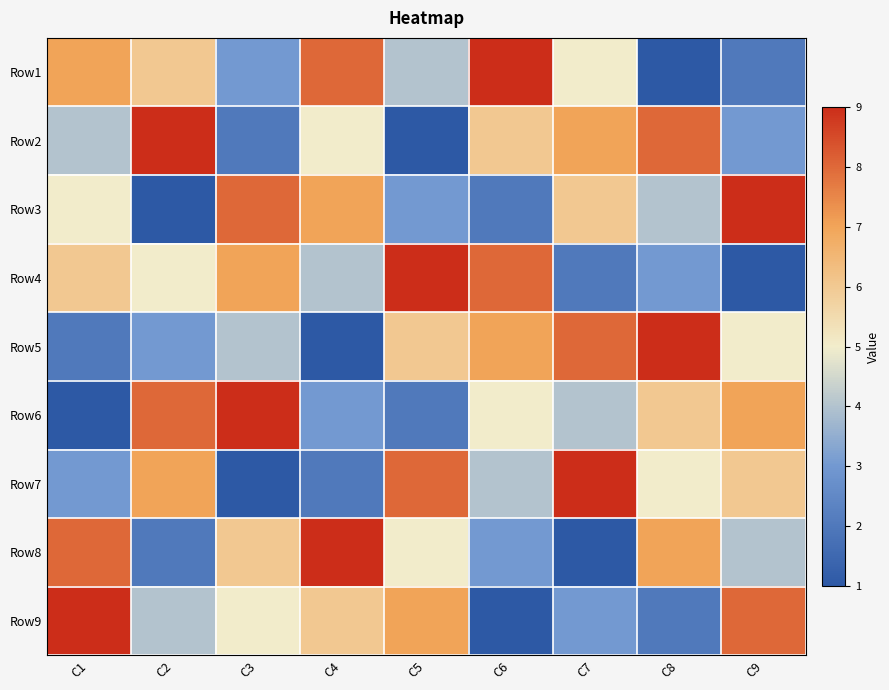

Rank the series at C9 from highest to lowest value.

Row3, Row9, Row6, Row7, Row5, Row8, Row2, Row1, Row4